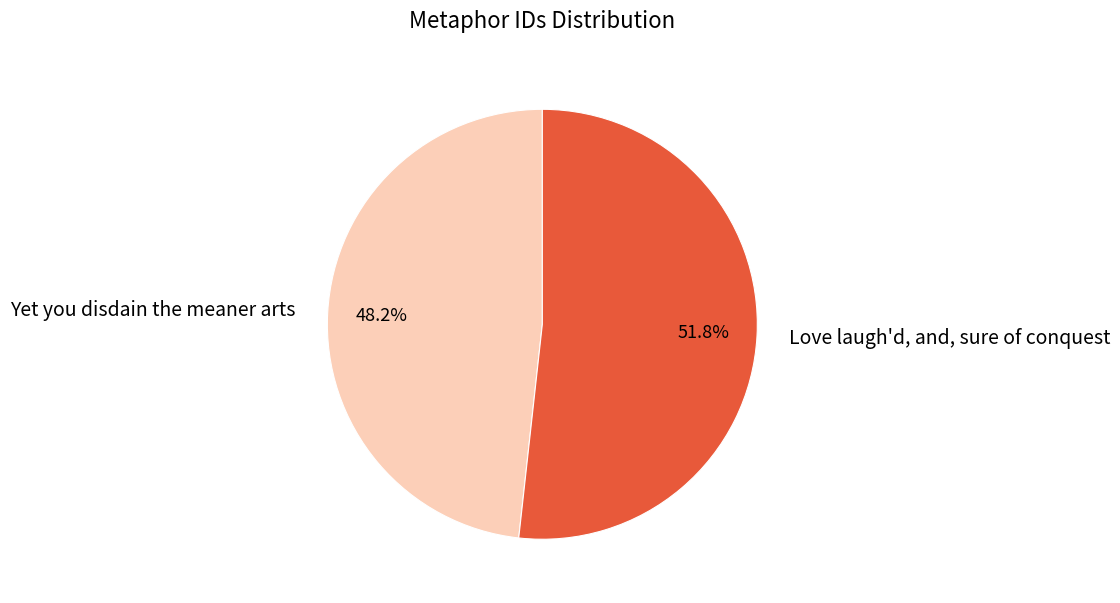

To the nearest percent, what is the difference between the Yet you disdain the meaner arts and Love laugh'd, and, sure of conquest slice percentages?

4%